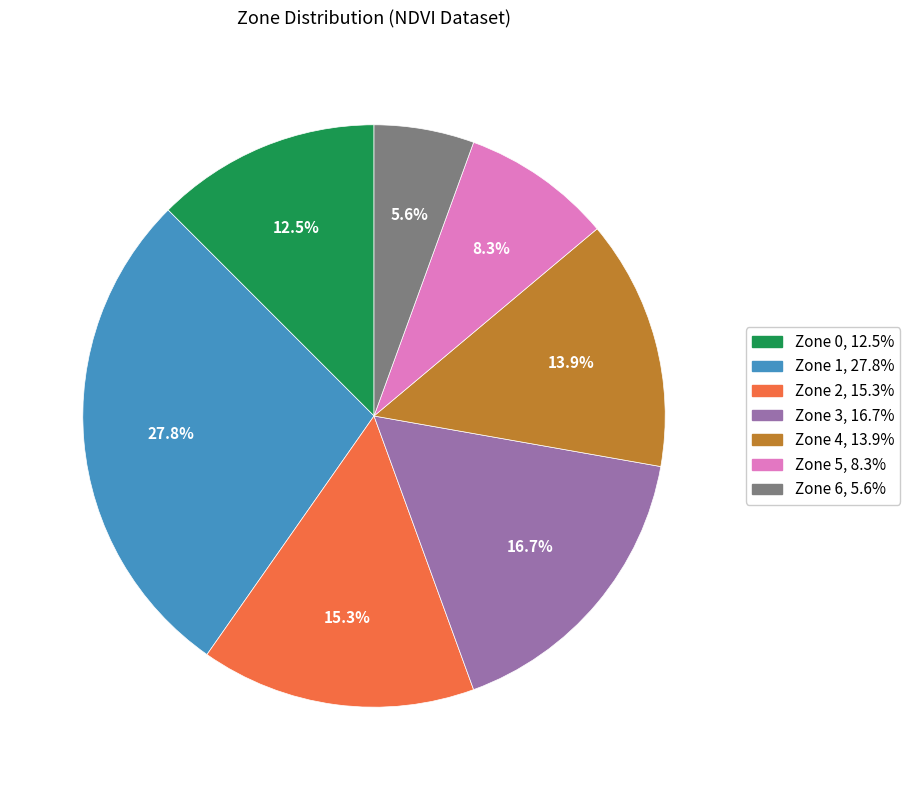

Is there any slice that represents more than half of the pie?

No